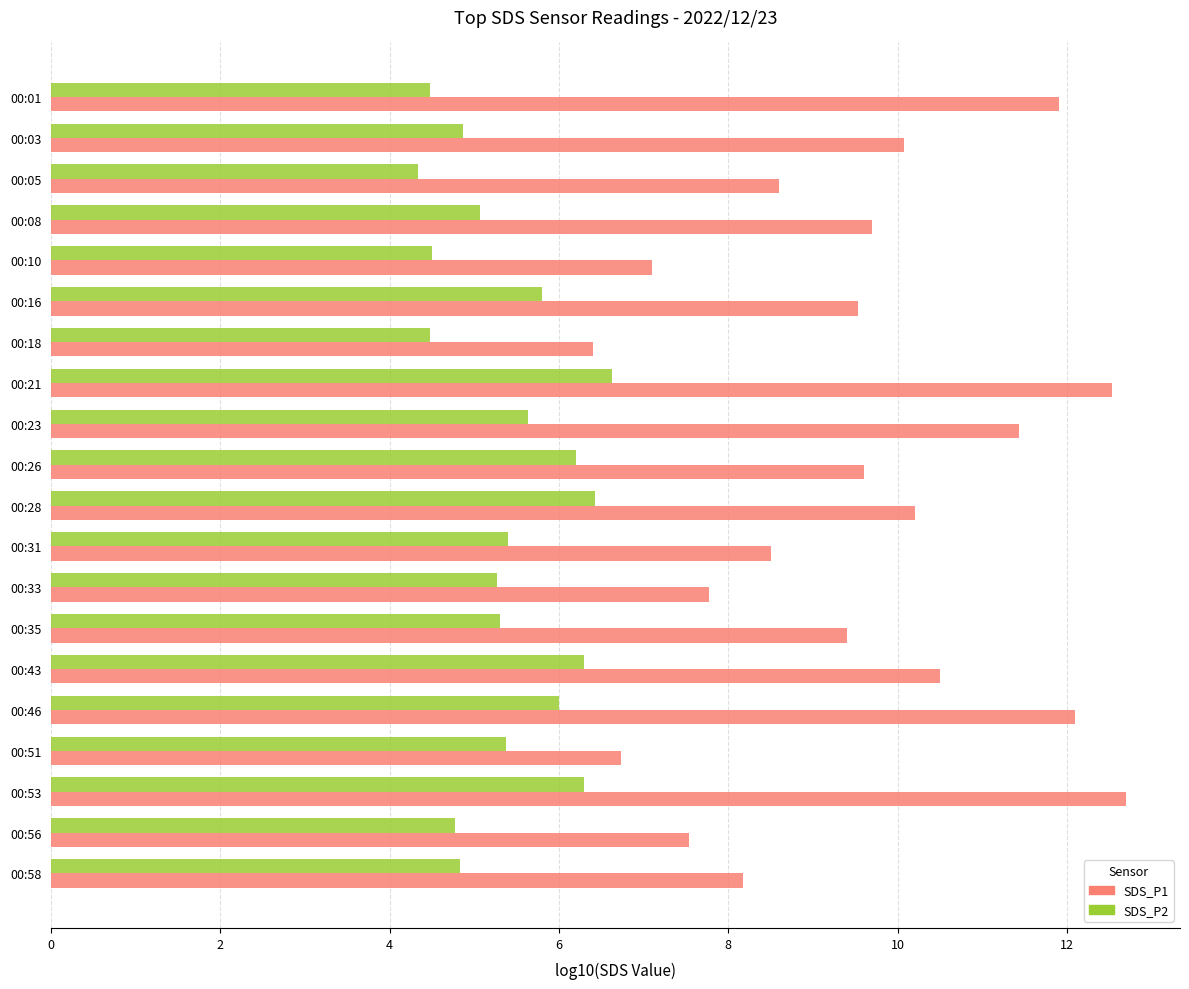

What is the sum of all SDS_P1 values?

190.5